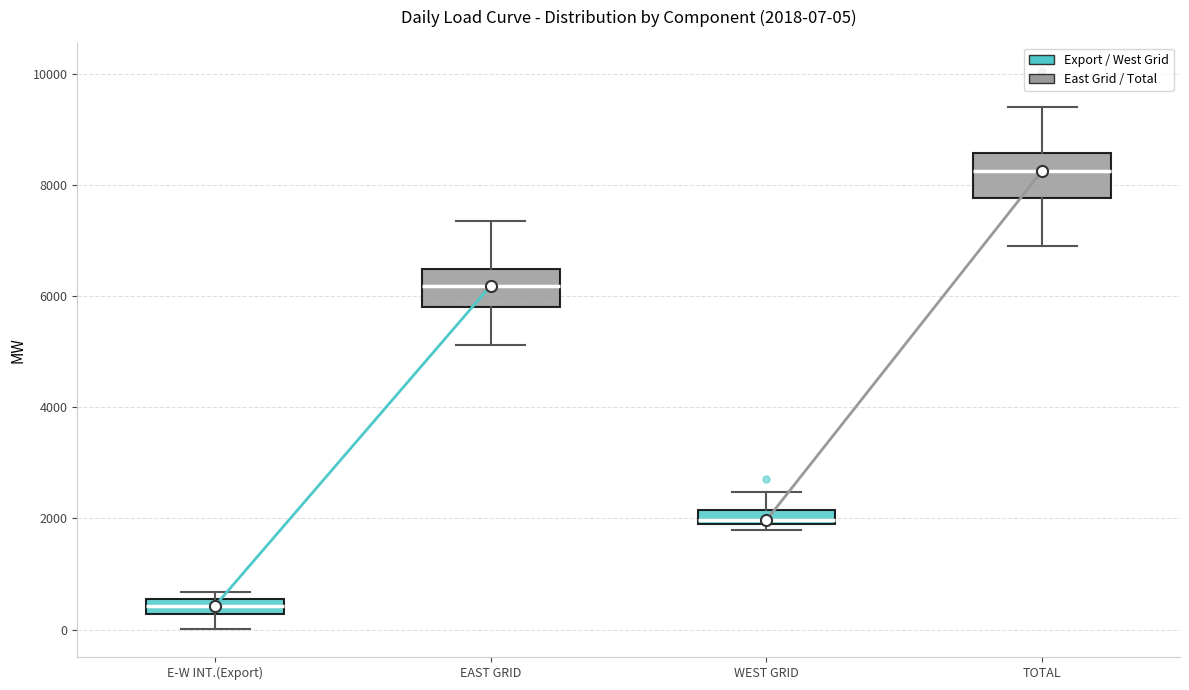

Which box has the highest median line?

TOTAL